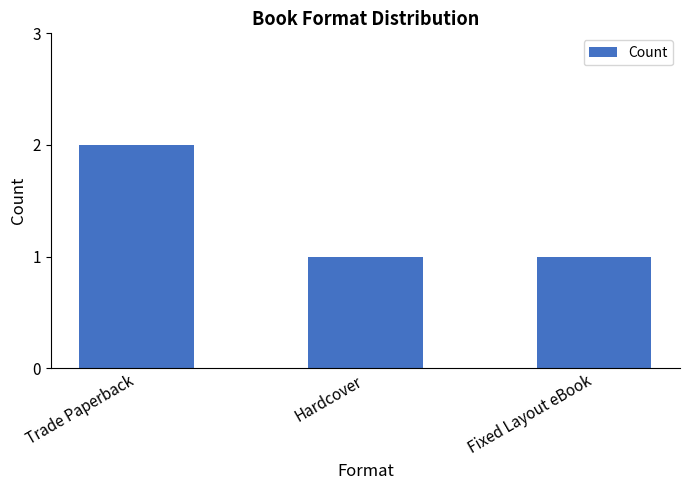

The value at Hardcover is 2. True or false?

False